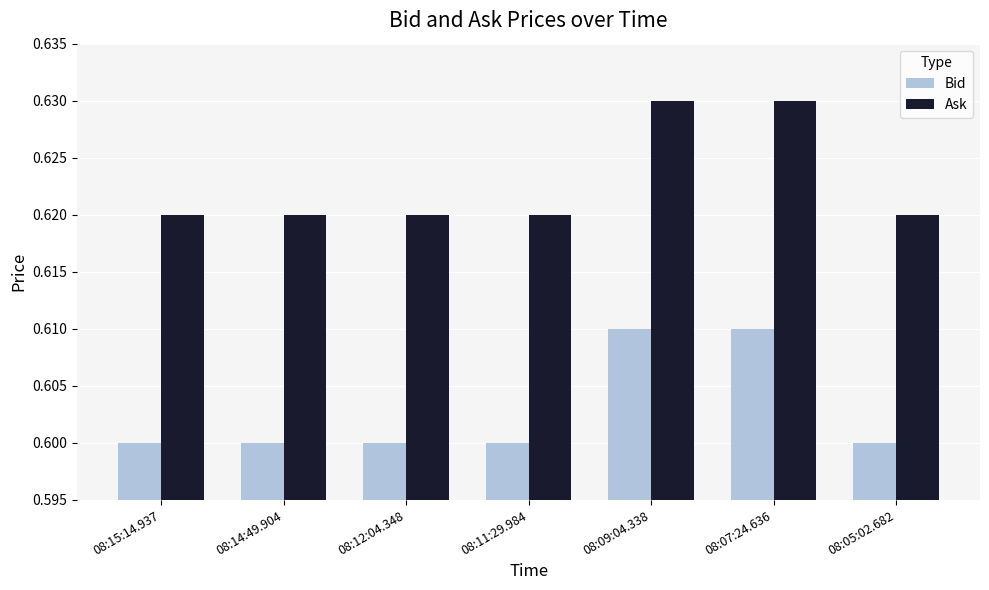

Count the number of categories in the chart.

7